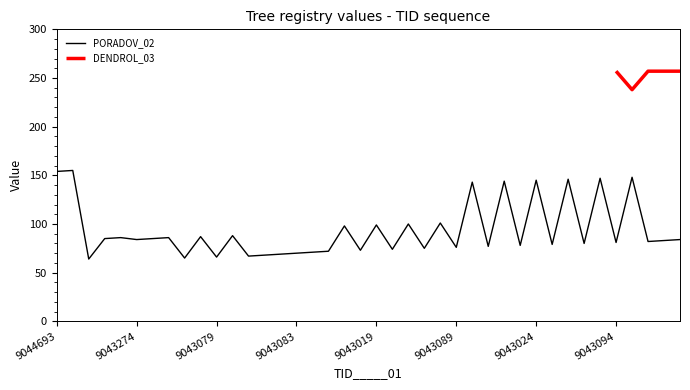

The PORADOV_02 series shows 145 at 9043024. True or false?

True